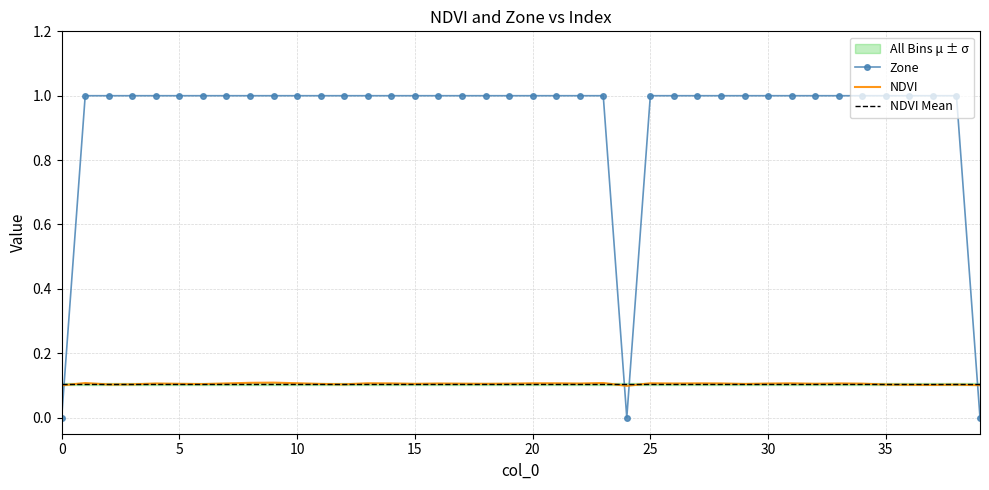

What is the total value across all series at 9?

1.2